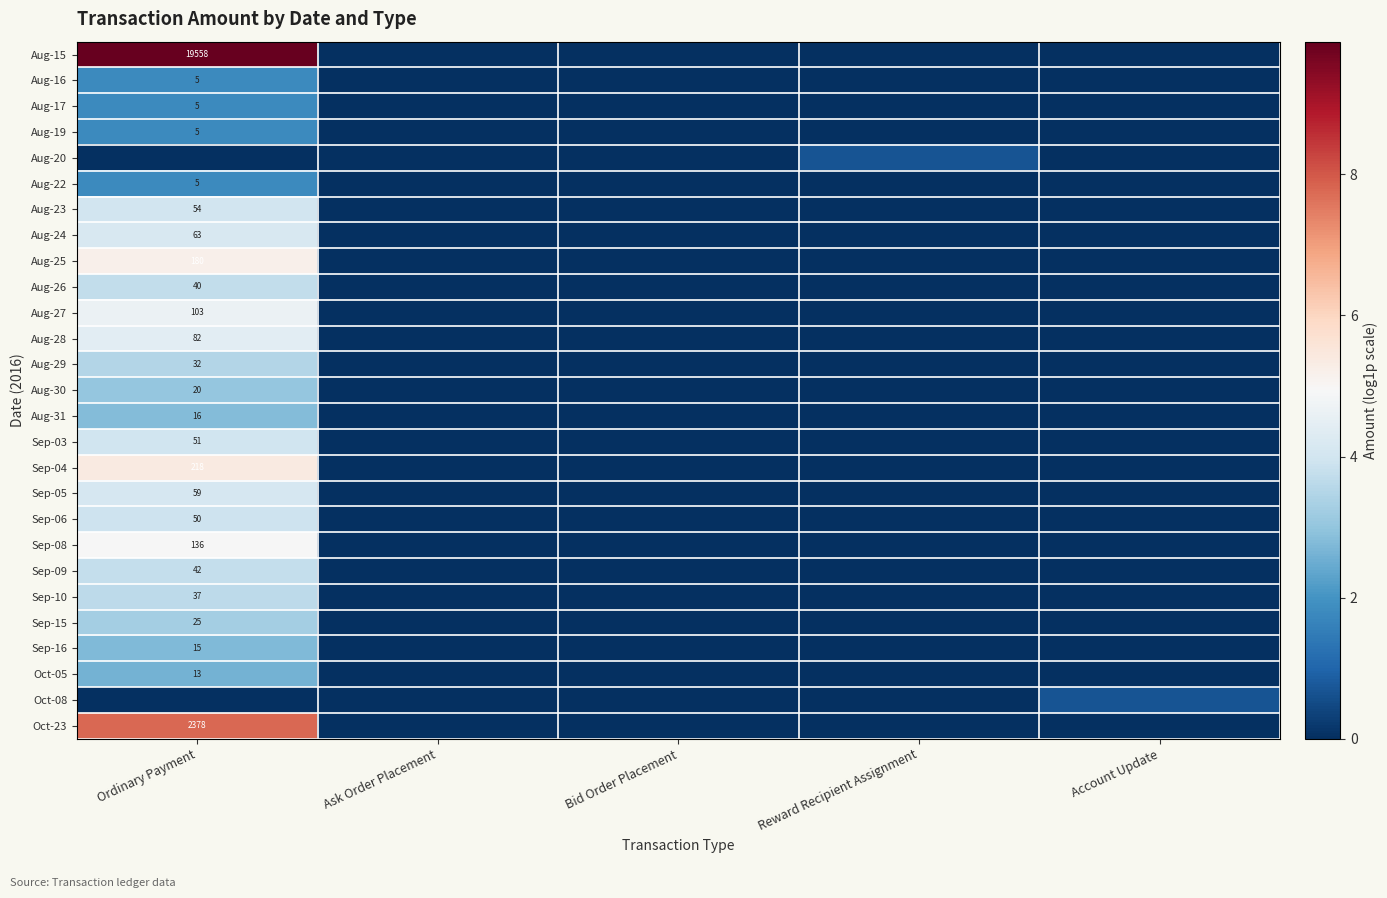

Count the Aug-15 values in the range 0 to 1.

4